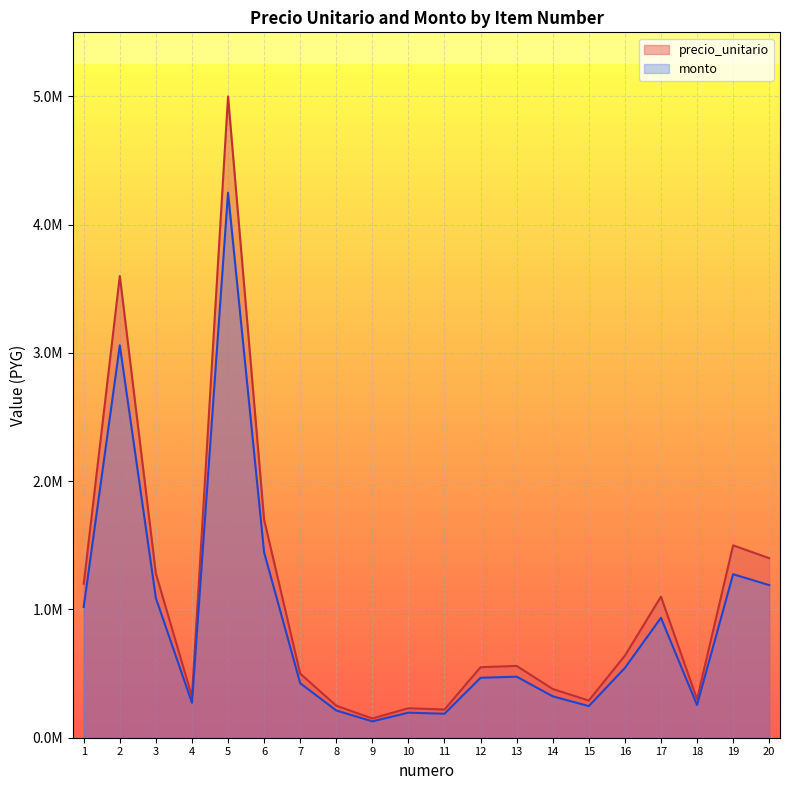

True or false: precio_unitario and monto intersect in this chart.

False